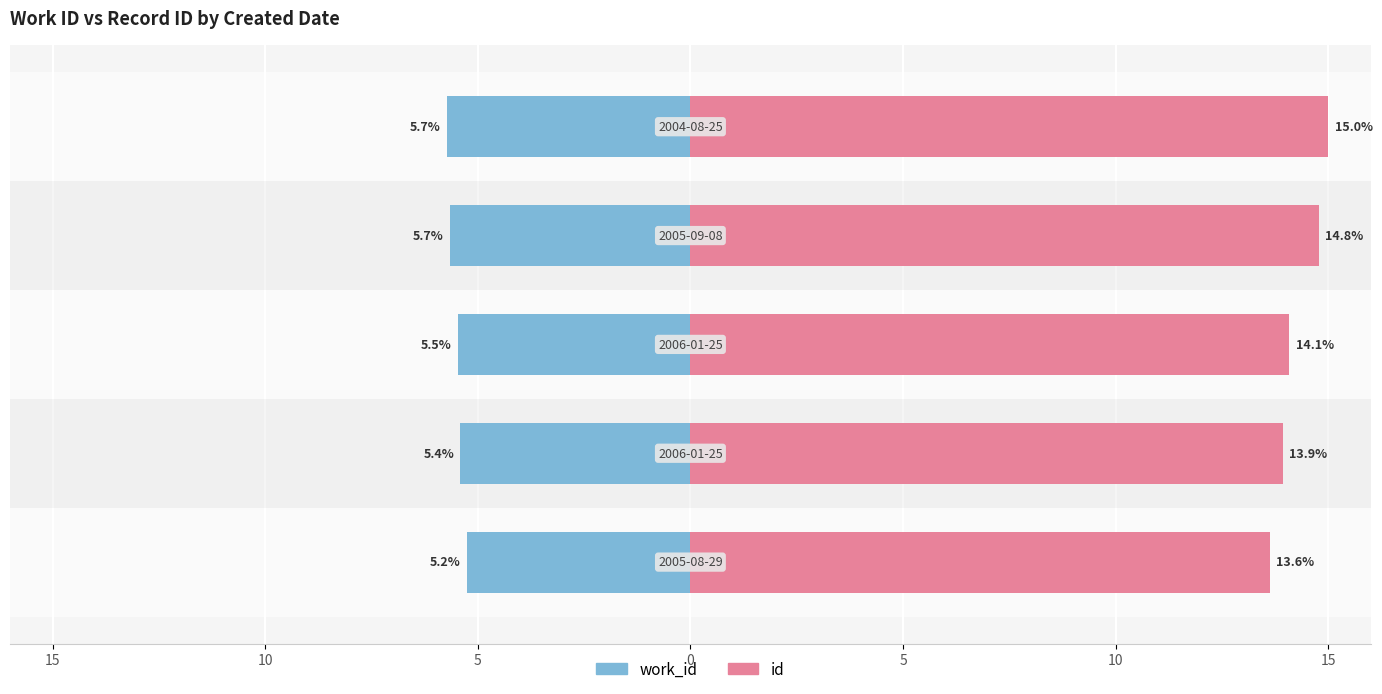

How many bars are there in total?

10